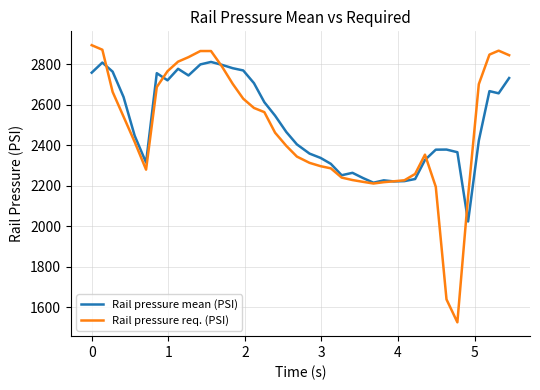

What is the difference between the maximum and minimum values in the Rail pressure req. (PSI) series?

1366.3